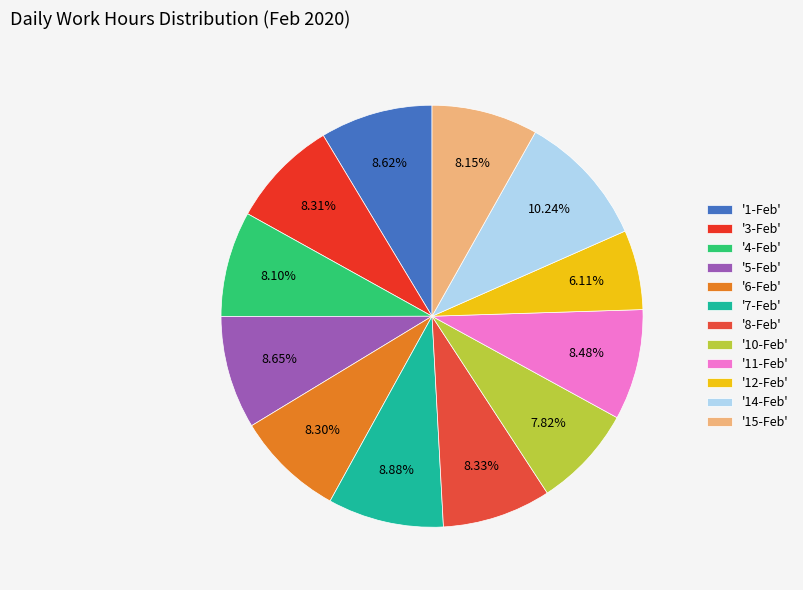

How many slices are in this pie chart?

12